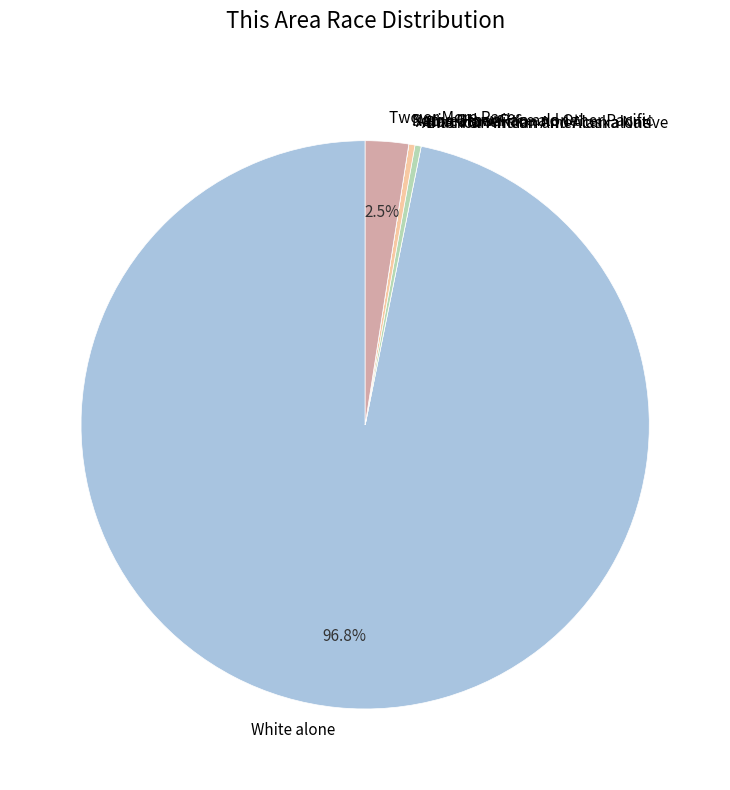

What is the largest slice in the pie chart?

White alone